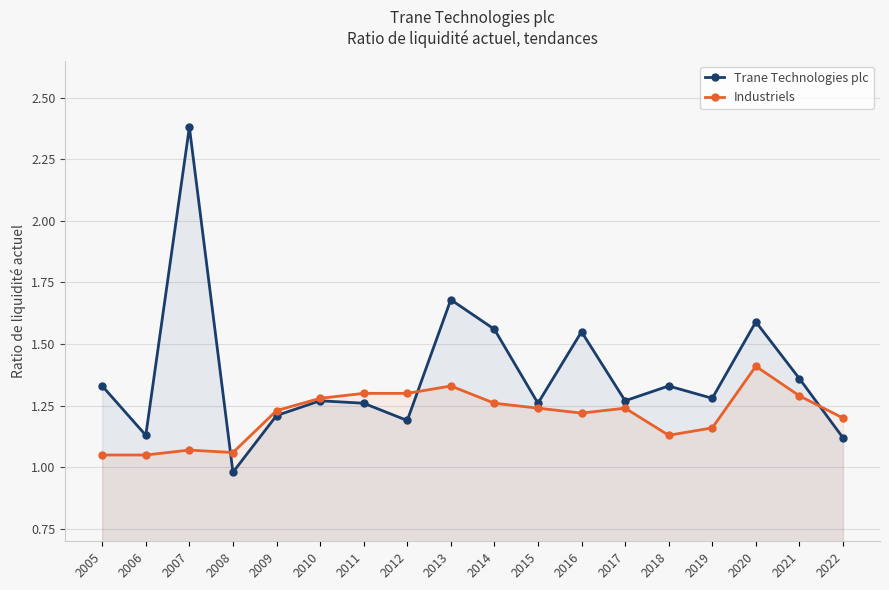

What is the lowest value of the Industriels series?

1.1